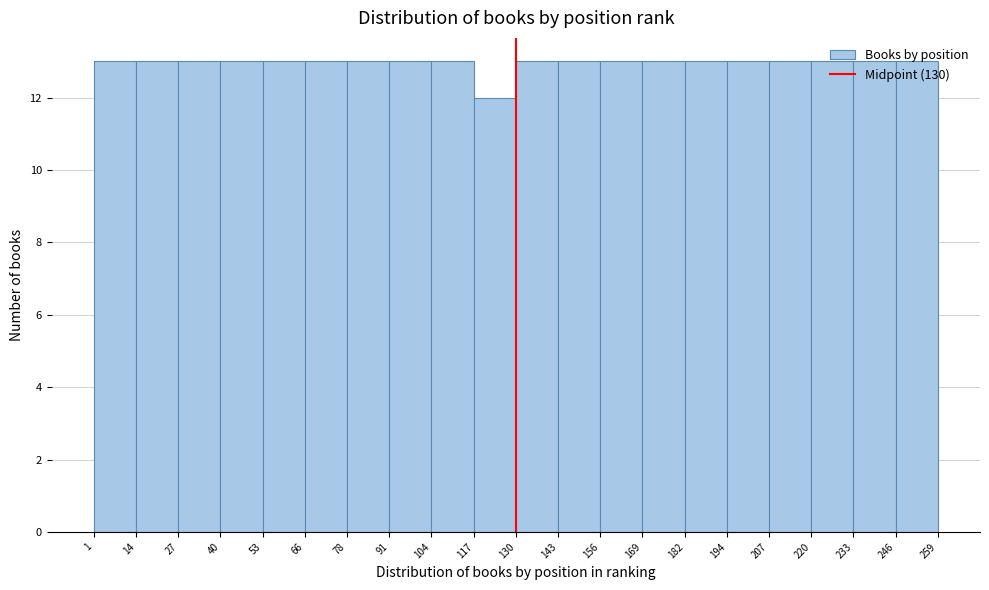

Reading left to right, list every bar in this chart as the range it spans on the x-axis followed by its height. The values are not printed on the chart, so give them approximately, as read against the axis.

1 to 14: 13
14 to 27: 13
27 to 40: 13
40 to 53: 13
53 to 66: 13
66 to 78: 13
78 to 91: 13
91 to 104: 13
104 to 117: 13
117 to 130: 12
130 to 143: 13
143 to 156: 13
156 to 169: 13
169 to 182: 13
182 to 194: 13
194 to 207: 13
207 to 220: 13
220 to 233: 13
233 to 246: 13
246 to 259: 13